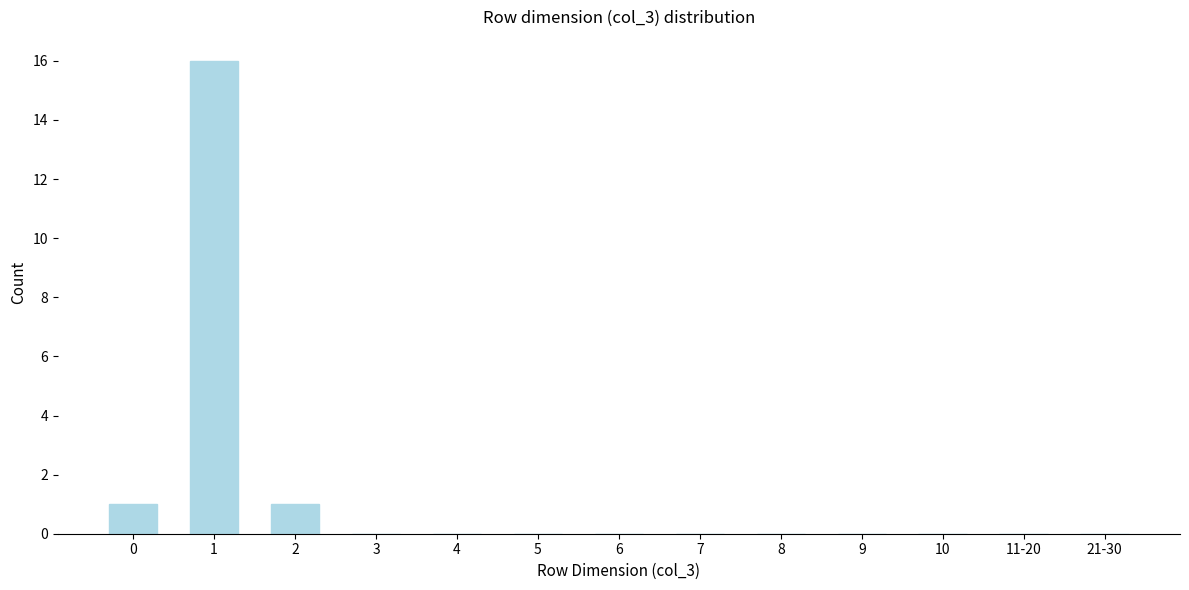

Reading left to right, transcribe all the data shown in this chart.

0=1	1=16	2=1	3=0	4=0	5=0	6=0	7=0	8=0	9=0	10=0	11-20=0	21-30=0